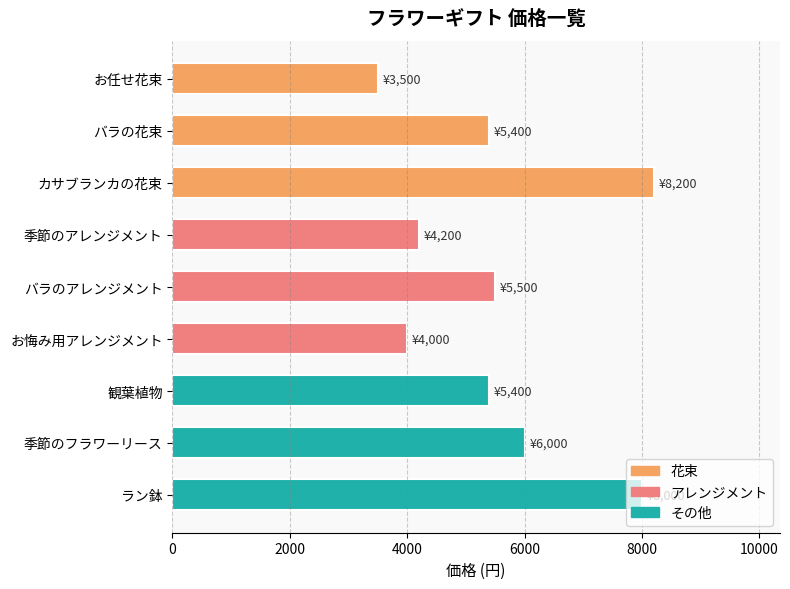

Reading left to right, what are all the values shown in this chart?

花束: 3500	5400	8200
アレンジメント: 4200	5500	4000
その他: 5400	6000	8000